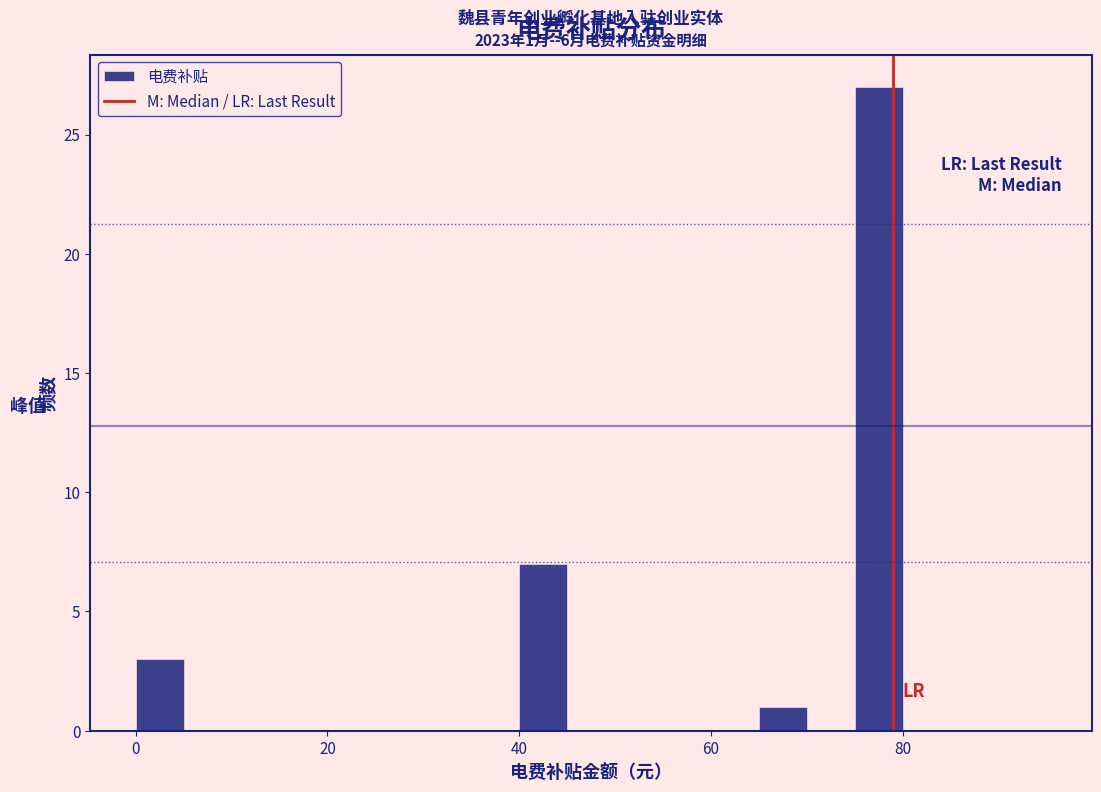

Around what value on the x-axis is the tallest bar? Give the approximate position of its centre, as read against the axis.

78